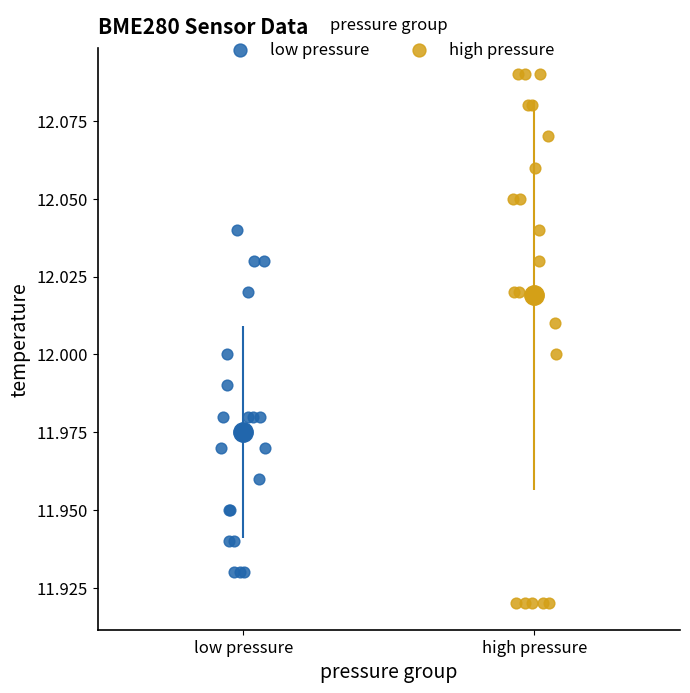

Which series reaches the minimum Y coordinate?

high pressure